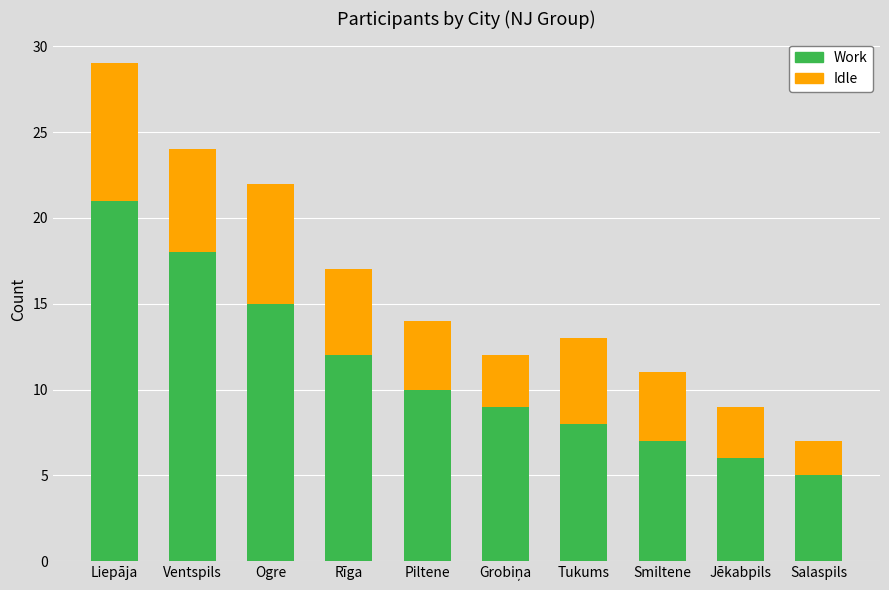

What value does the Work series have at Jēkabpils?

6